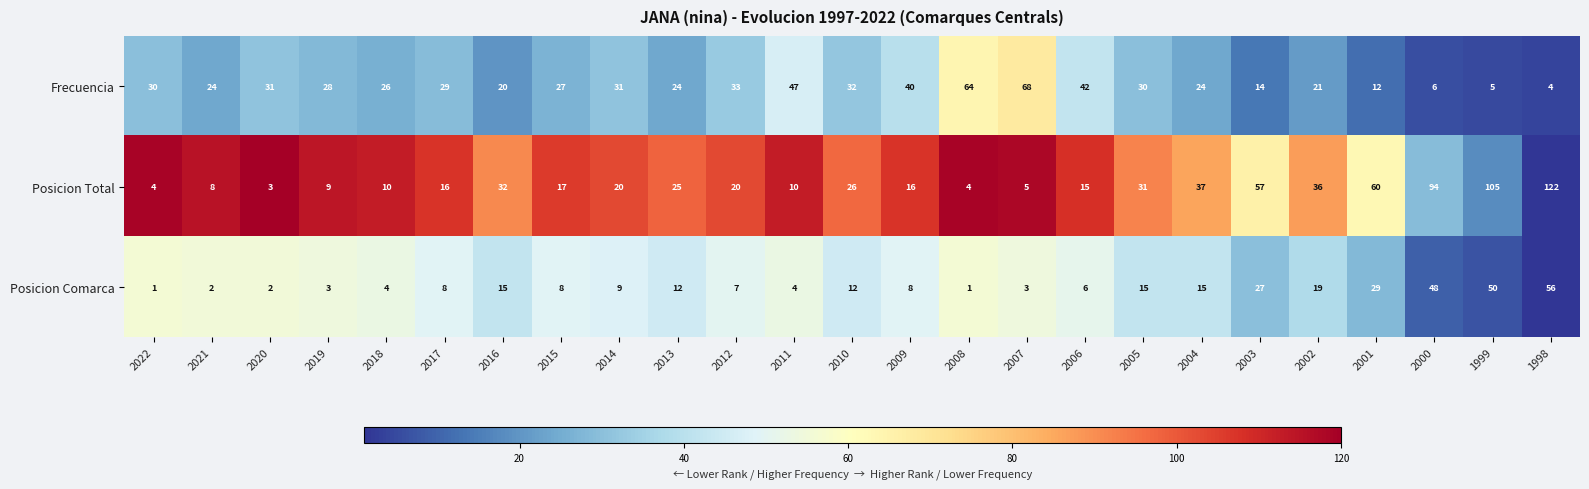

What is the lowest value of the Posicion Total series?

3